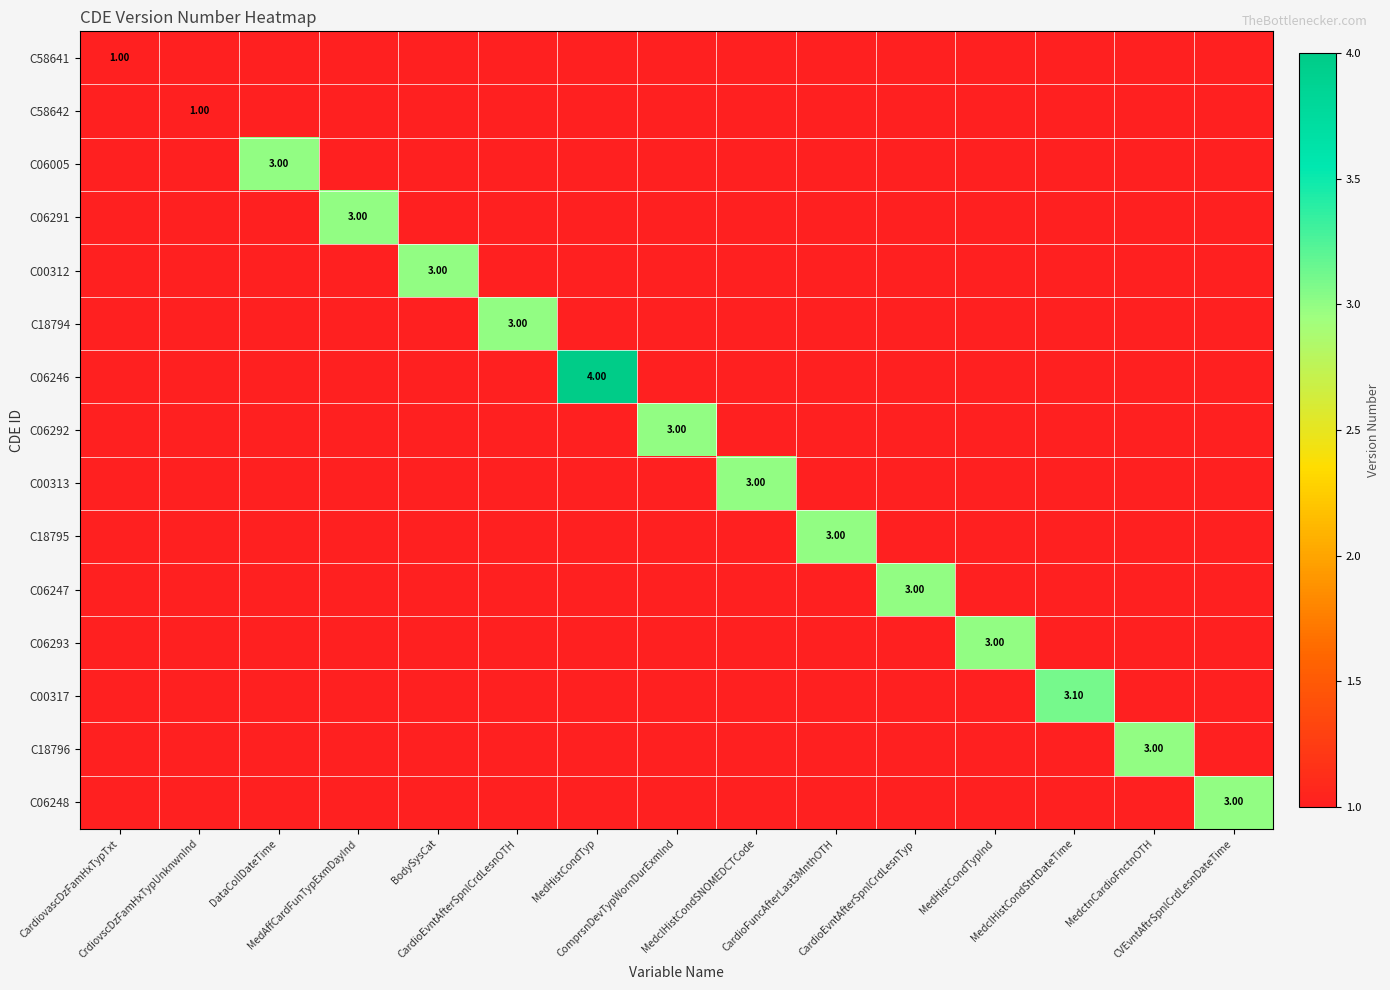

Which label corresponds to the smallest value in the chart?

CardiovascDzFamHxTypTxt